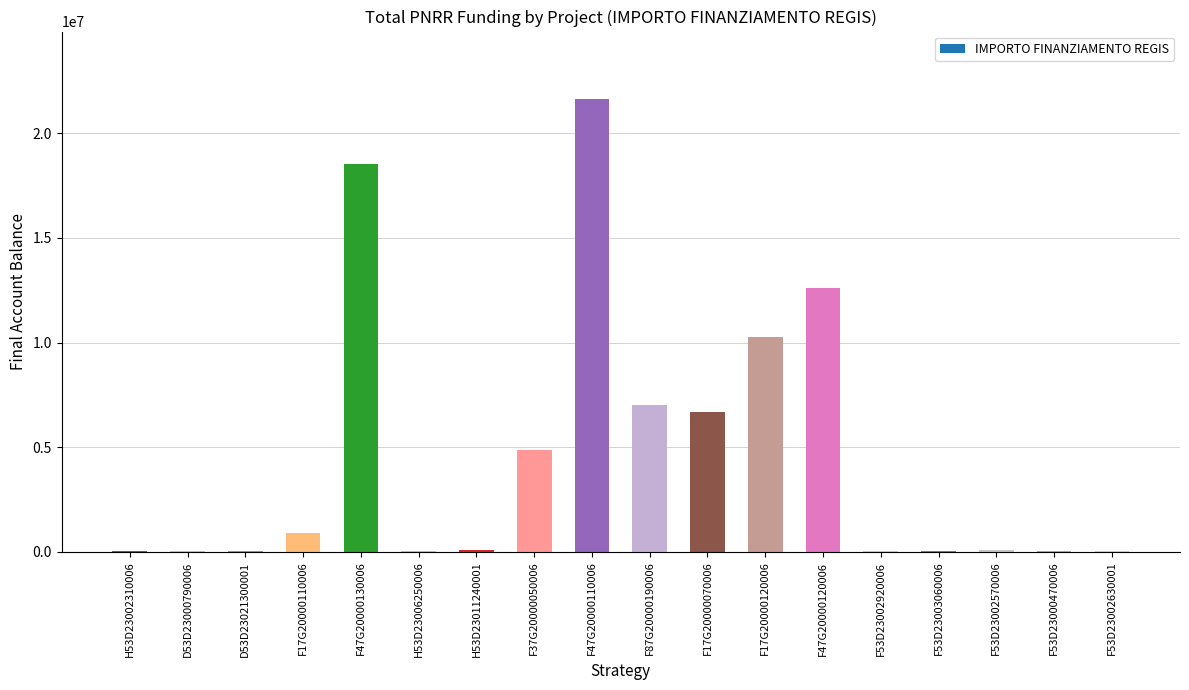

What is the sum of all values?

83019094.7